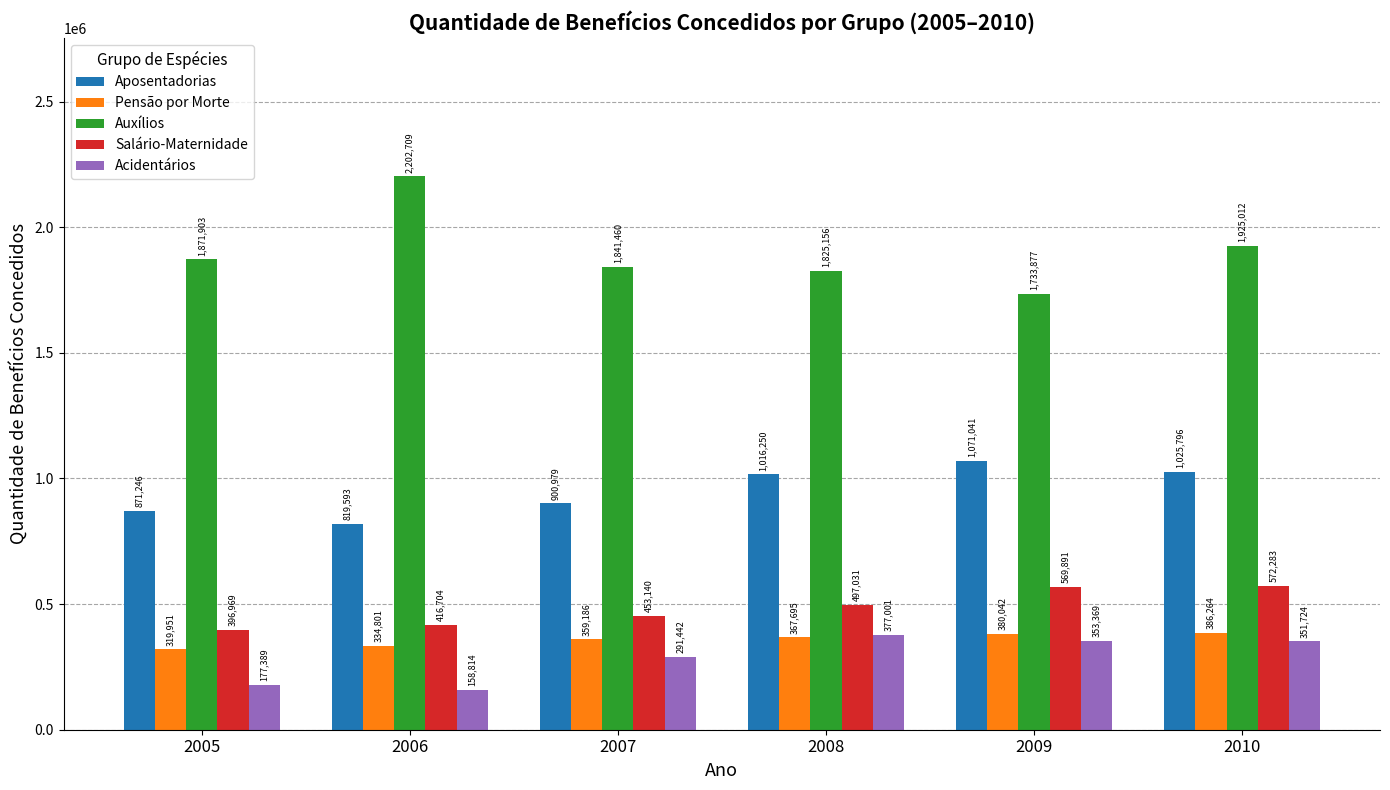

Which series changed the most between 2005 and 2006?

Auxílios